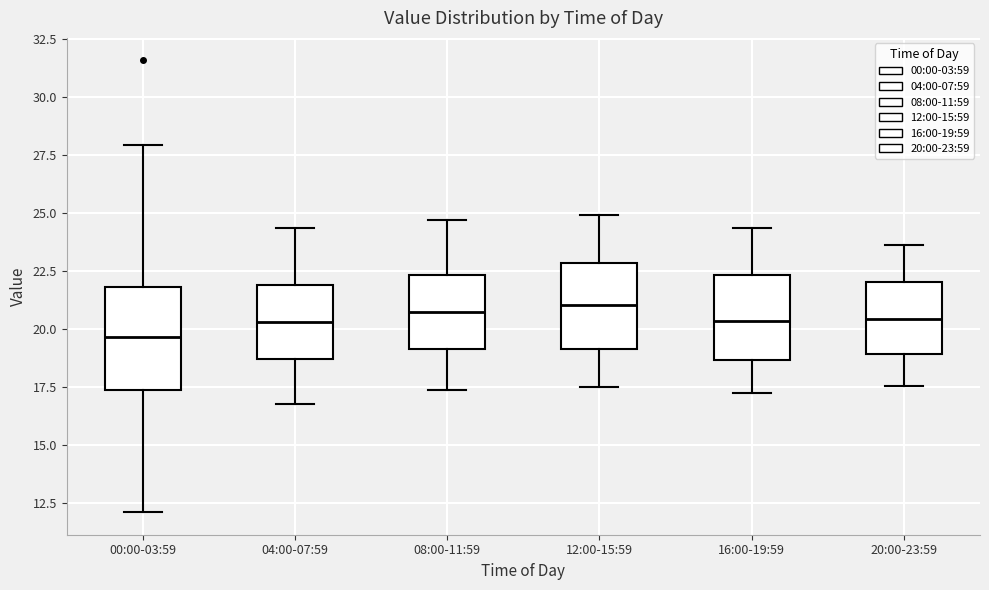

Which box is the tallest, from its lower edge to its upper edge?

00:00-03:59